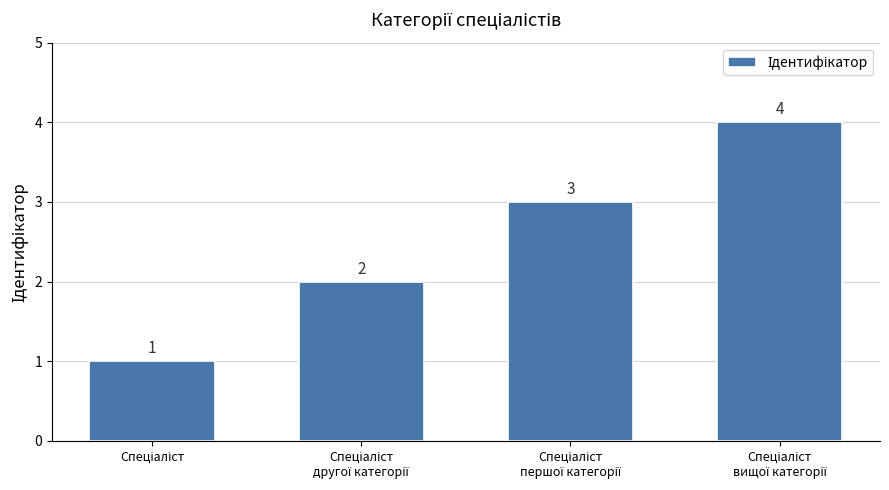

What is the value of the 2nd bar from the left?

2